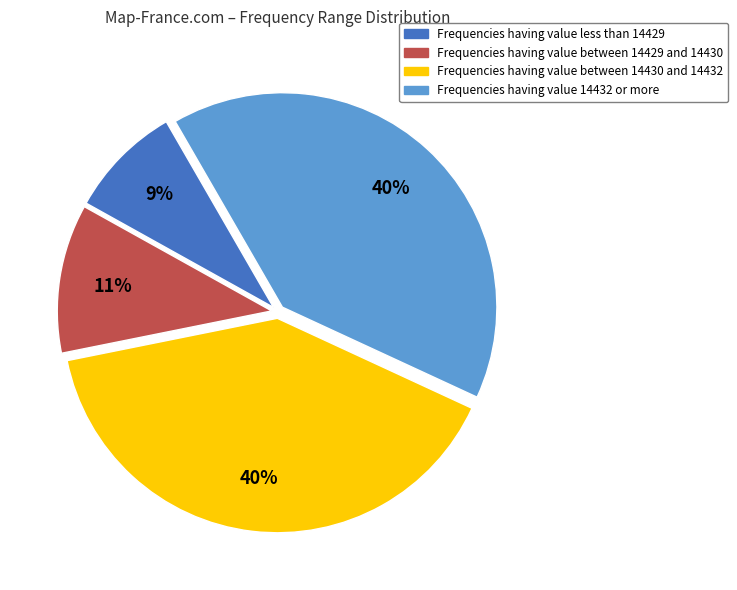

Does any single category account for the majority?

No